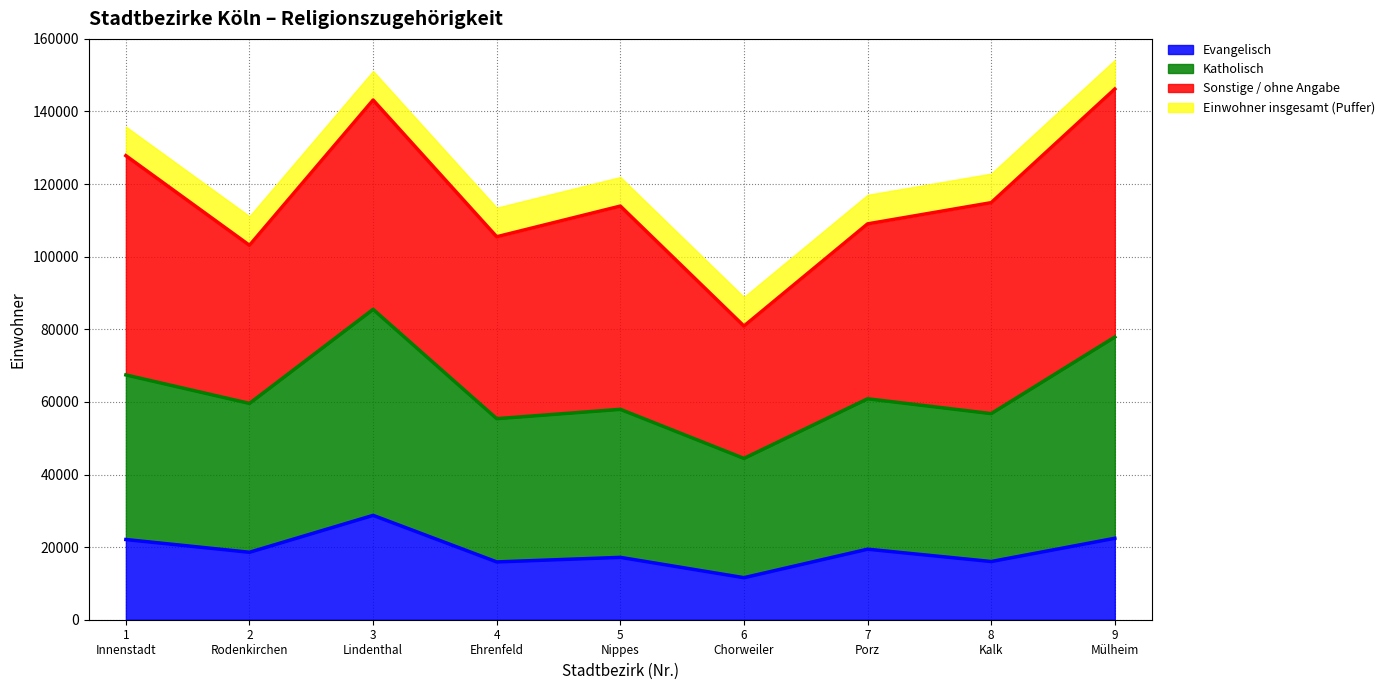

True or false: Katholisch and Evangelisch intersect in this chart.

False